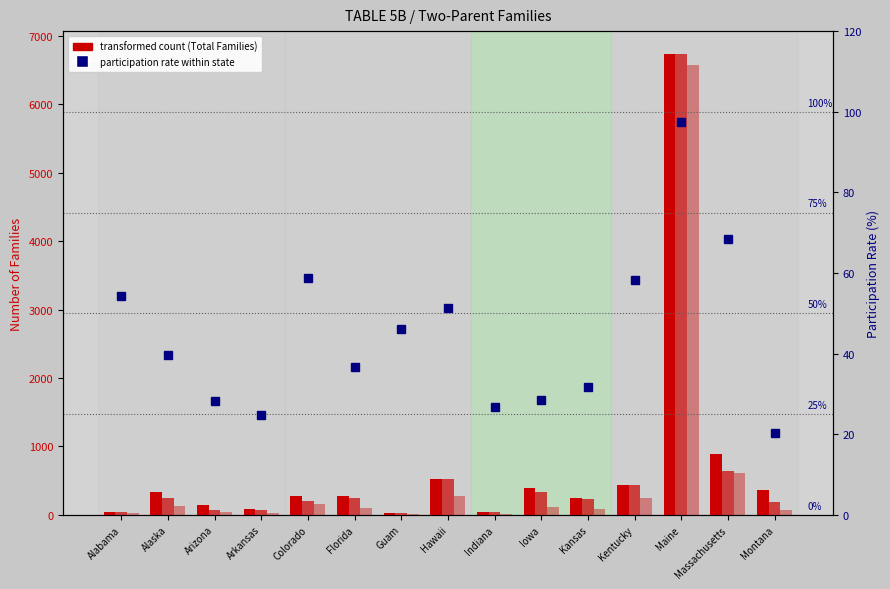

True or false: Total Families has a value of 33.8 at Arizona.

False